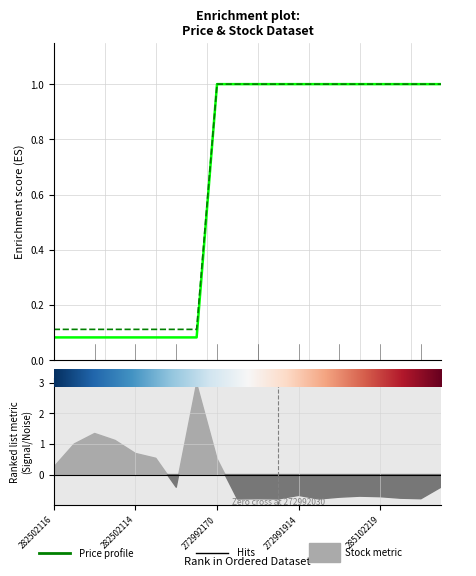

Which category has the highest value in the Доп. ціна series?

272992170